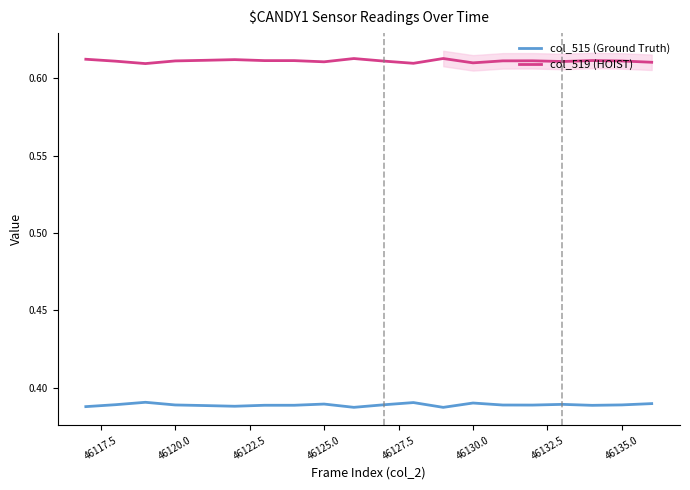

How many col_519 (HOIST) values are between 0 and 1?

20